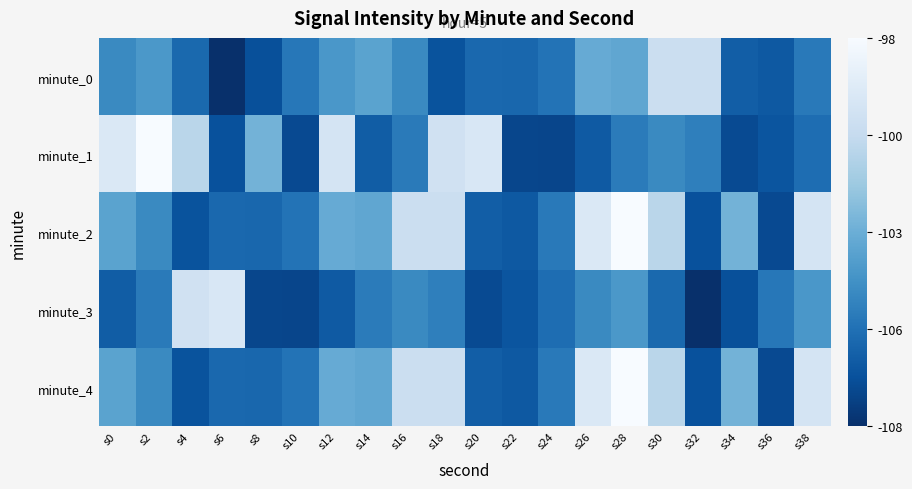

Between s2 and s14, which is larger?

s14